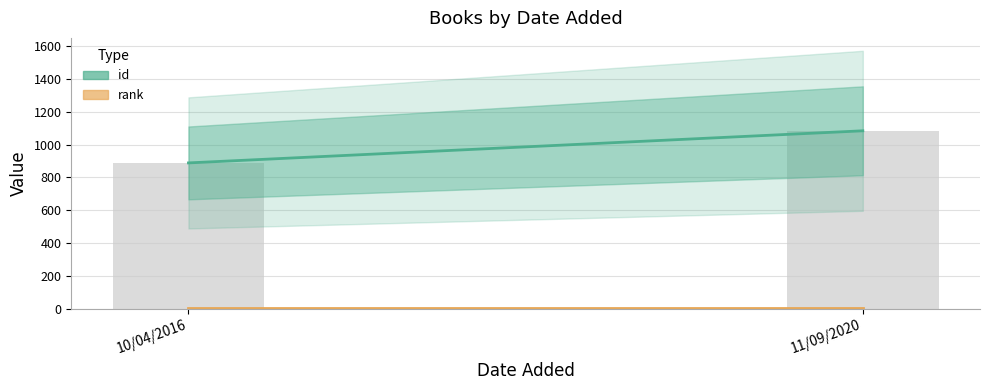

What is the value of the 2nd bar from the left?

1085